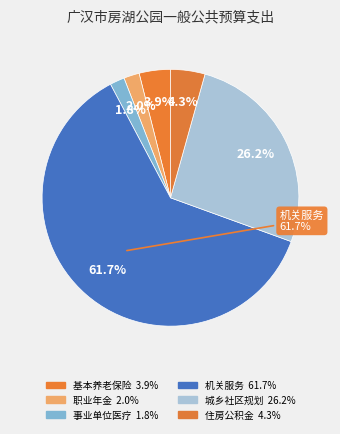

To the nearest percent, what percentage of the pie is 住房公积金?

4%